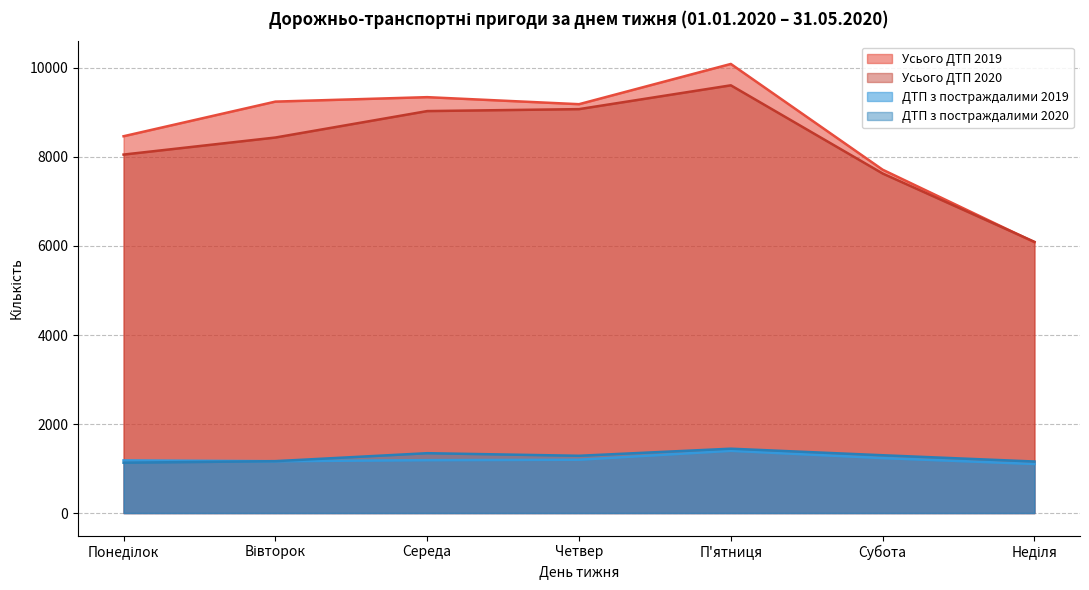

At which label does Усього ДТП 2020 first exceed 8437?

Середа